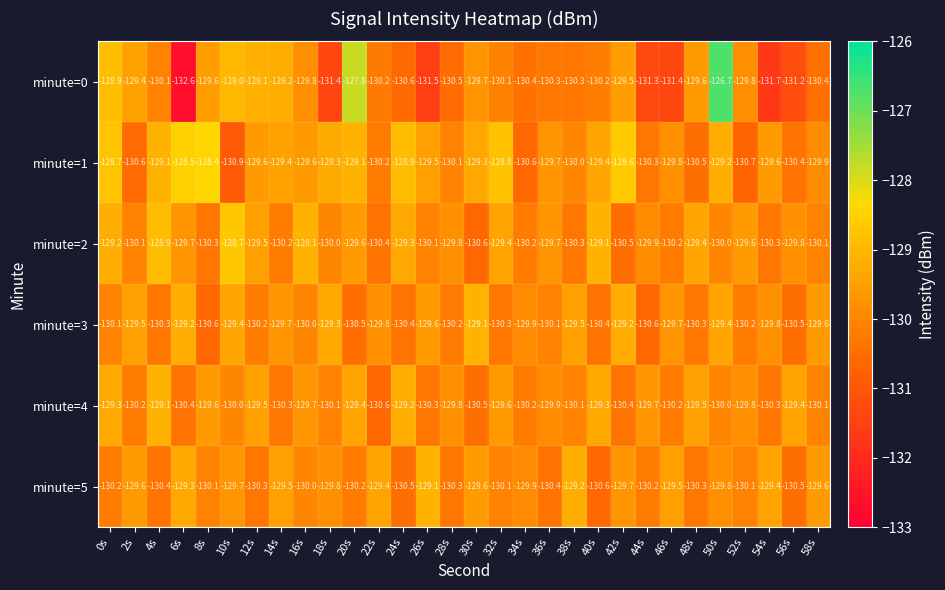

Is the value of minute=2 at 44s greater than the value of minute=0 at 46s?

Yes